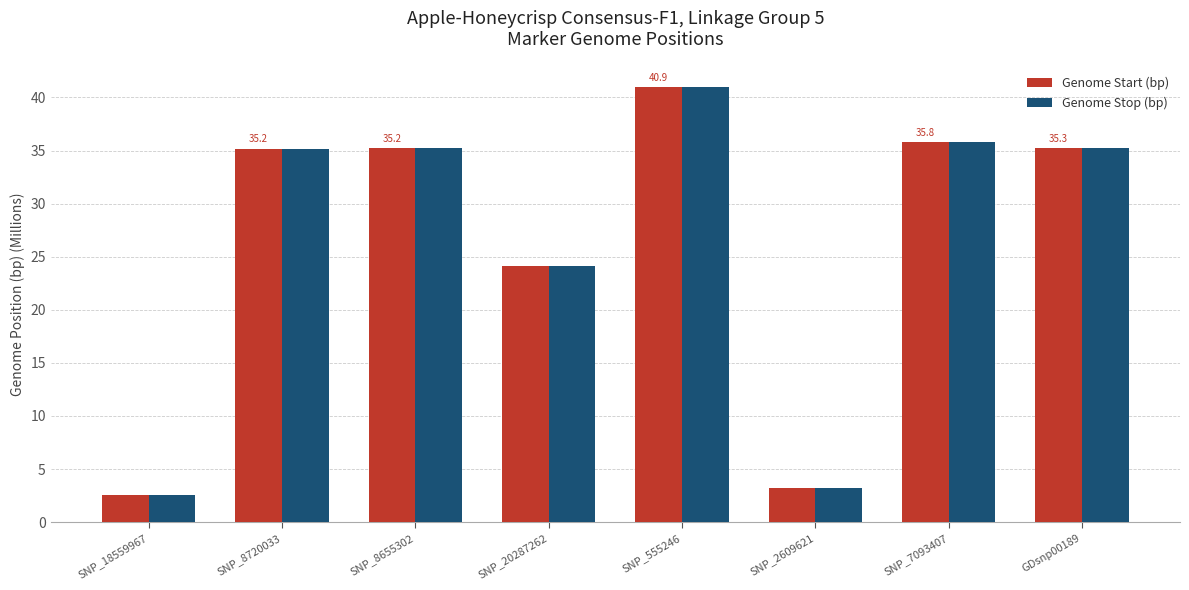

What is the average value of the Genome Start (bp) series?

26.5